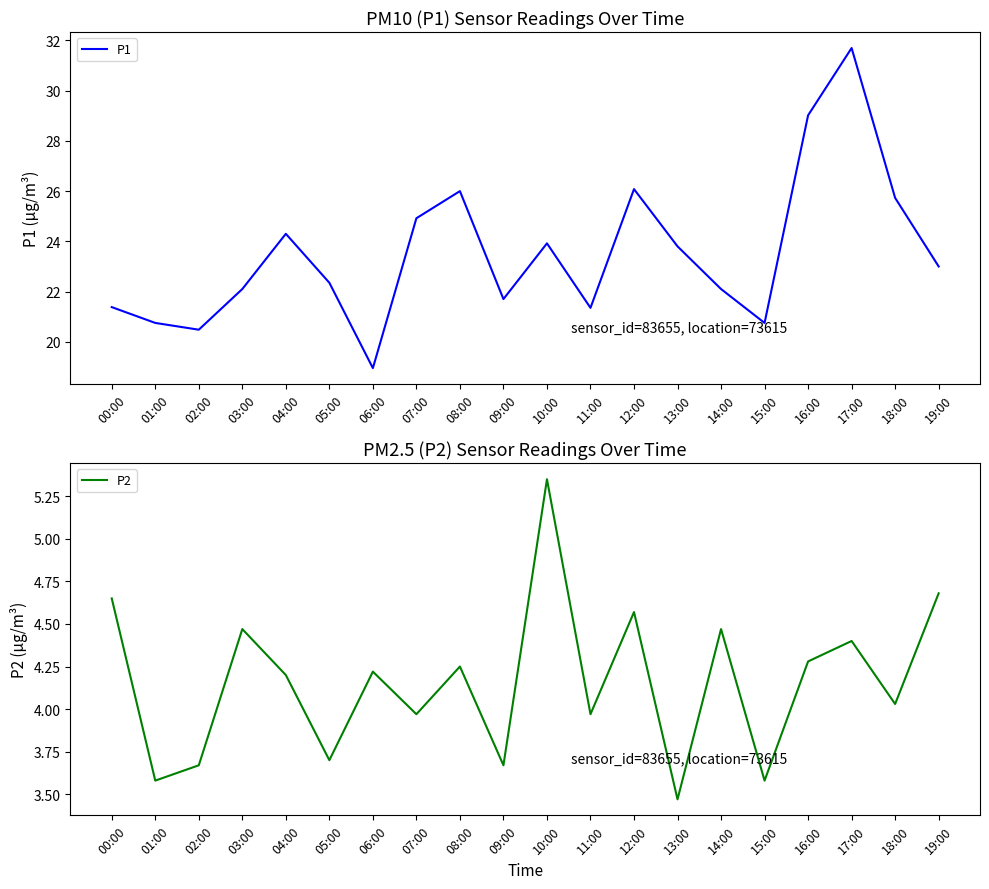

Which label corresponds to the largest value in the chart?

17:00